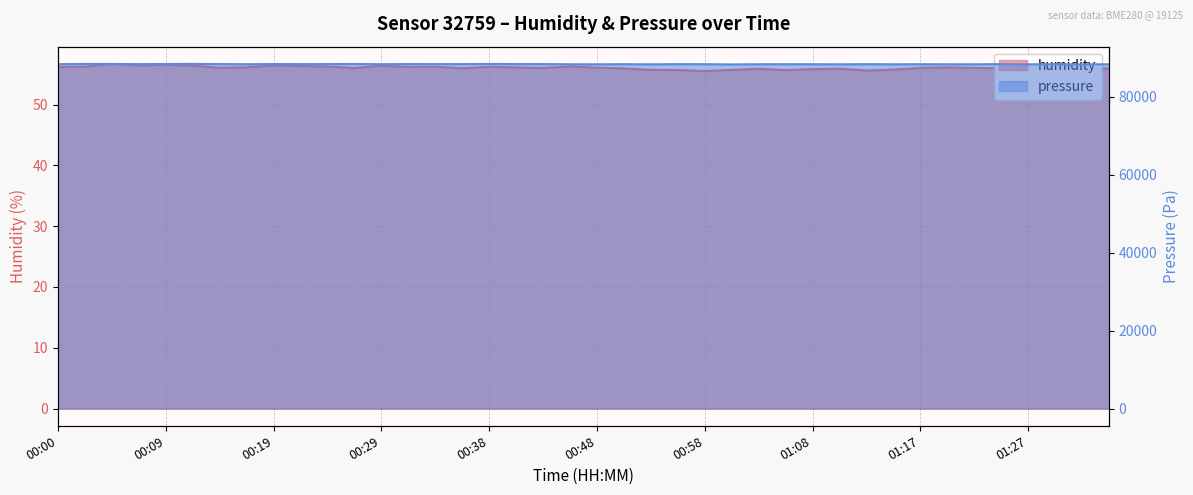

True or false: pressure and humidity intersect in this chart.

False